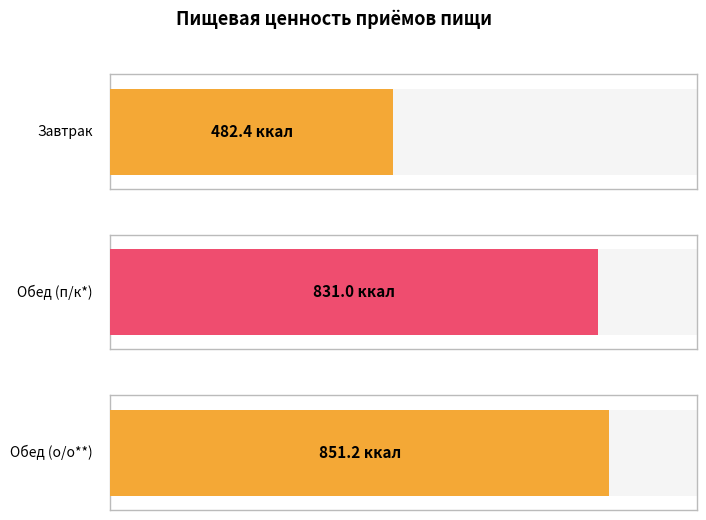

Which category has the lowest value across all series?

Завтрак